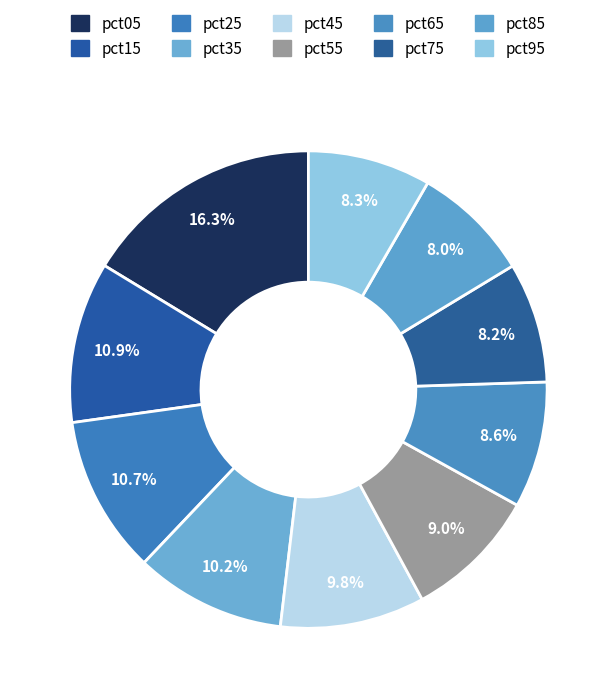

Is there any slice that represents more than half of the pie?

No